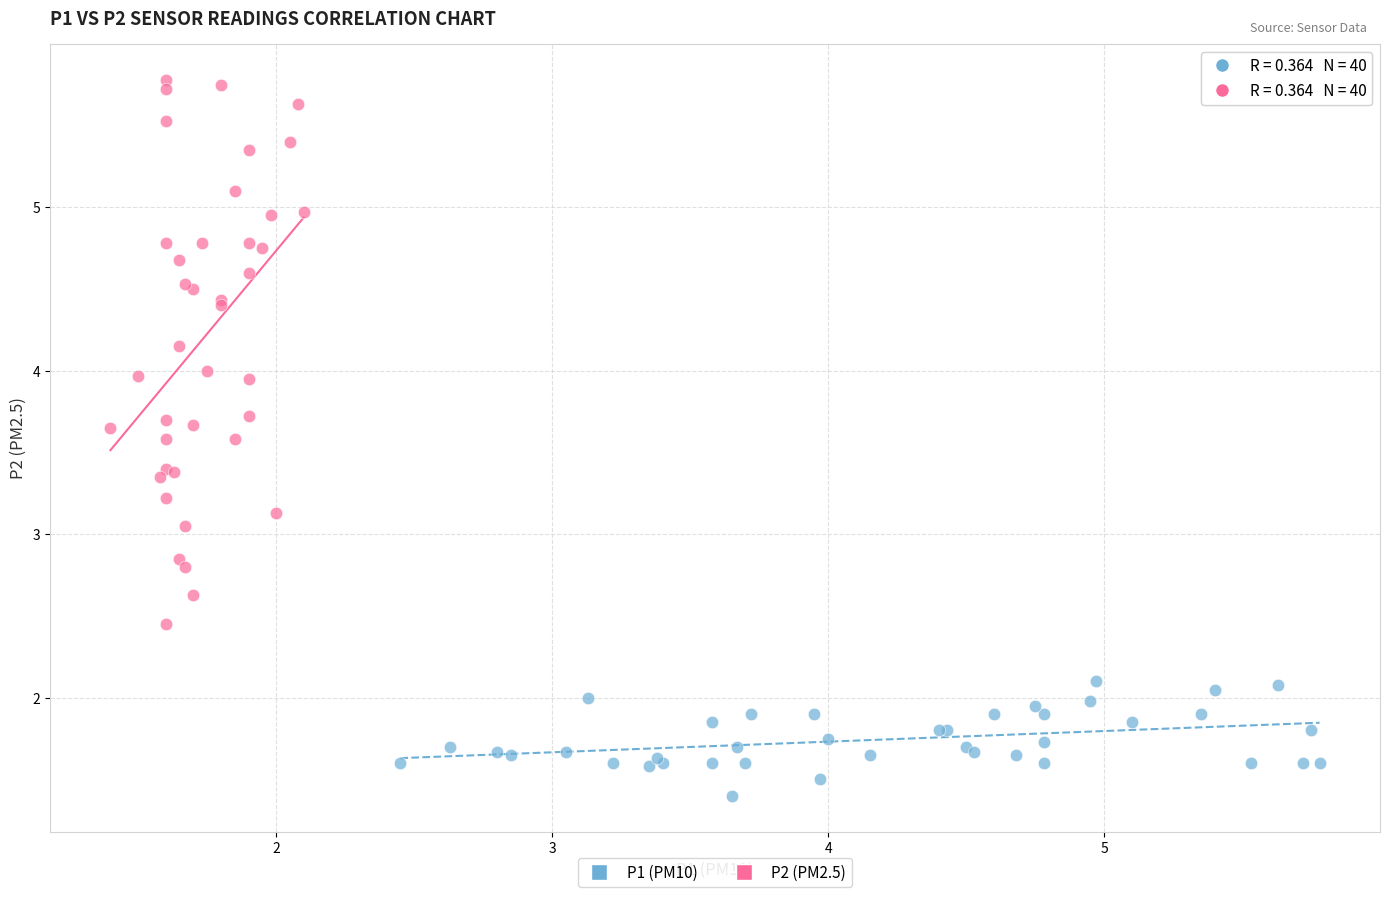

Which series contains the highest Y value?

P2 (PM2.5)